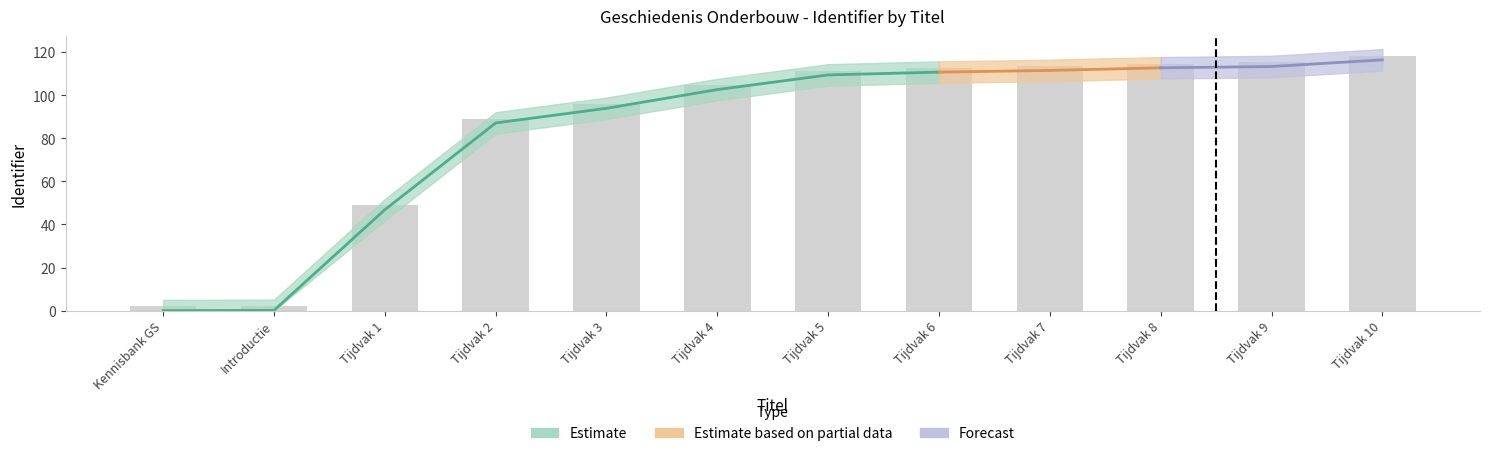

What value does the data have at Tijdvak 5?

111.4